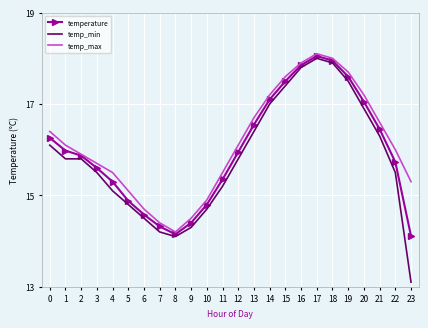

The temp_min series shows 27.8 at 1. True or false?

False